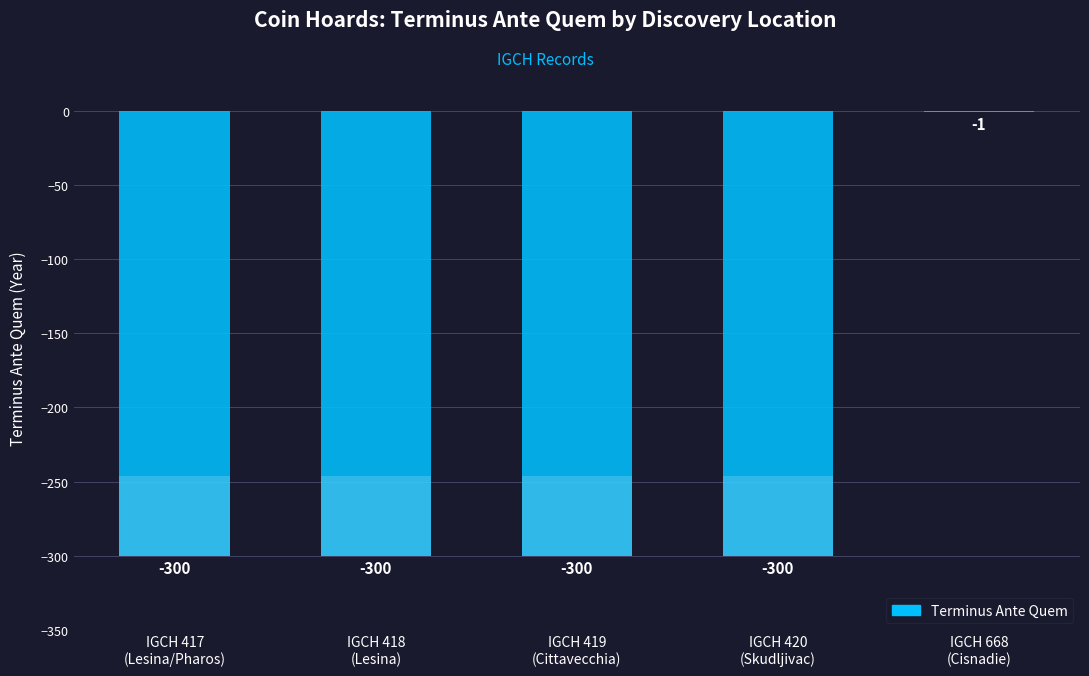

Reading left to right, extract all data points from this chart.

IGCH 417
(Lesina/Pharos)=-300	IGCH 418
(Lesina)=-300	IGCH 419
(Cittavecchia)=-300	IGCH 420
(Skudljivac)=-300	IGCH 668
(Cisnadie)=-1